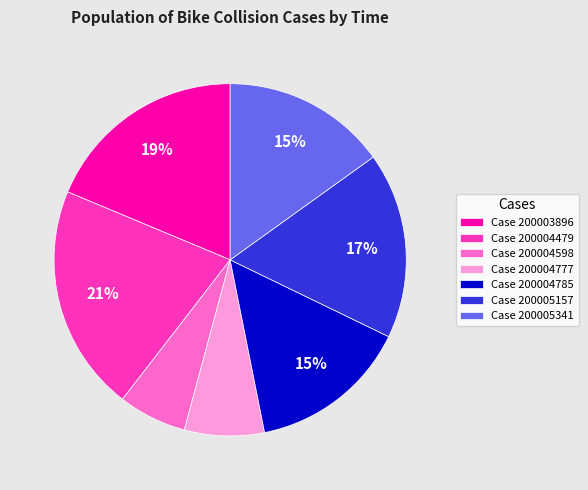

True or false: Case 200005157 accounts for 30% of the total.

False